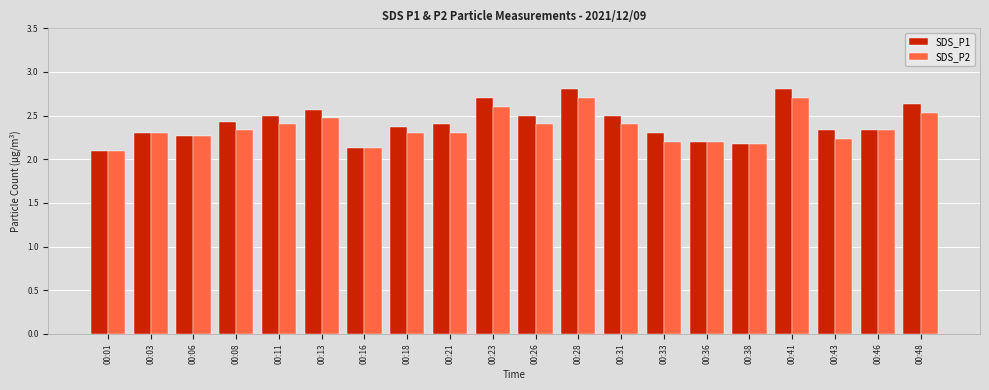

Is it true that SDS_P1 equals 0.6 at 00:13?

False